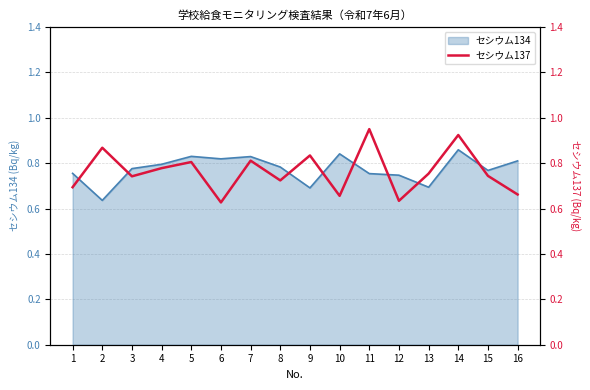

The セシウム134 series shows 0.2 at 1. True or false?

False